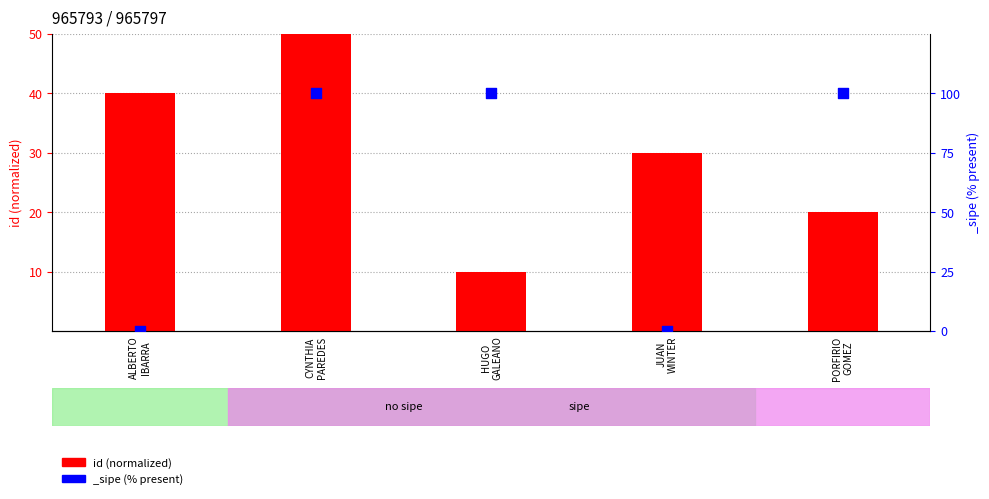

Which has a higher value, CYNTHIA
PAREDES or PORFIRIO
GOMEZ?

CYNTHIA
PAREDES